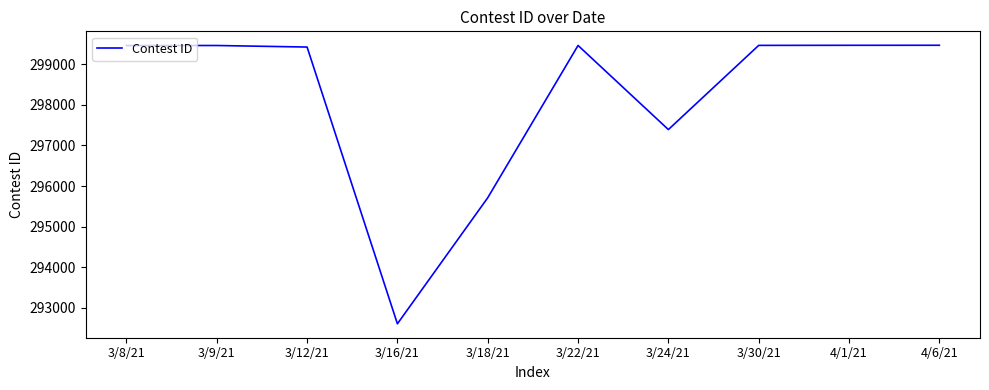

The value at 4/1/21 is 400452. True or false?

False